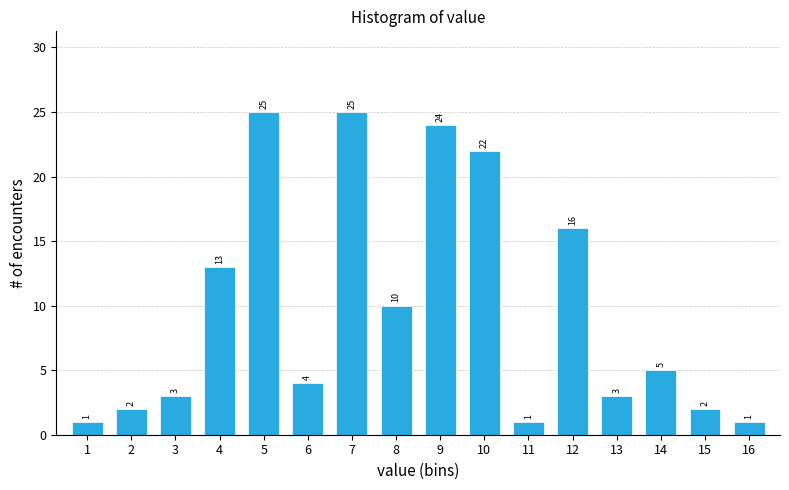

Reading left to right, transcribe all the data shown in this chart.

1	2	3	13	25	4	25	10	24	22	1	16	3	5	2	1